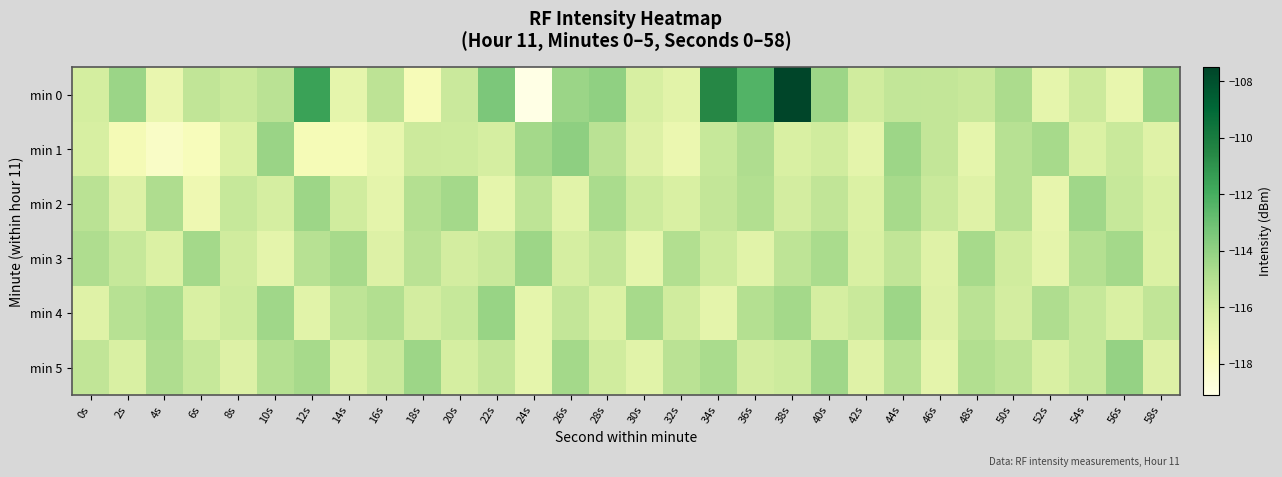

Which series has the largest total across all categories?

min 0